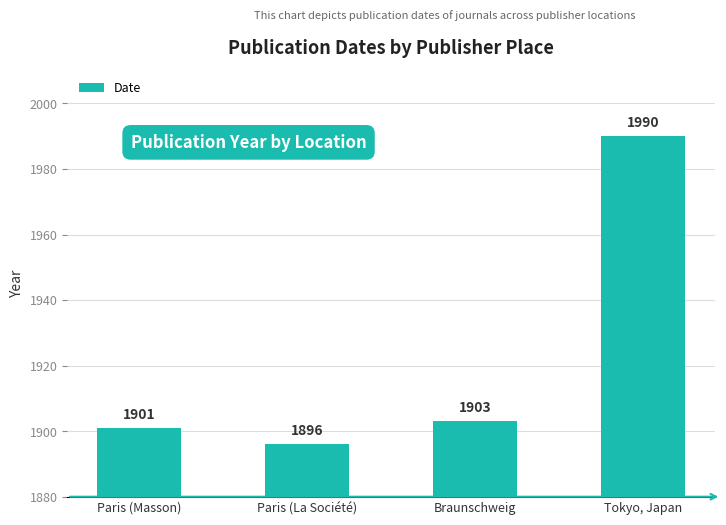

Are the bars horizontal?

No